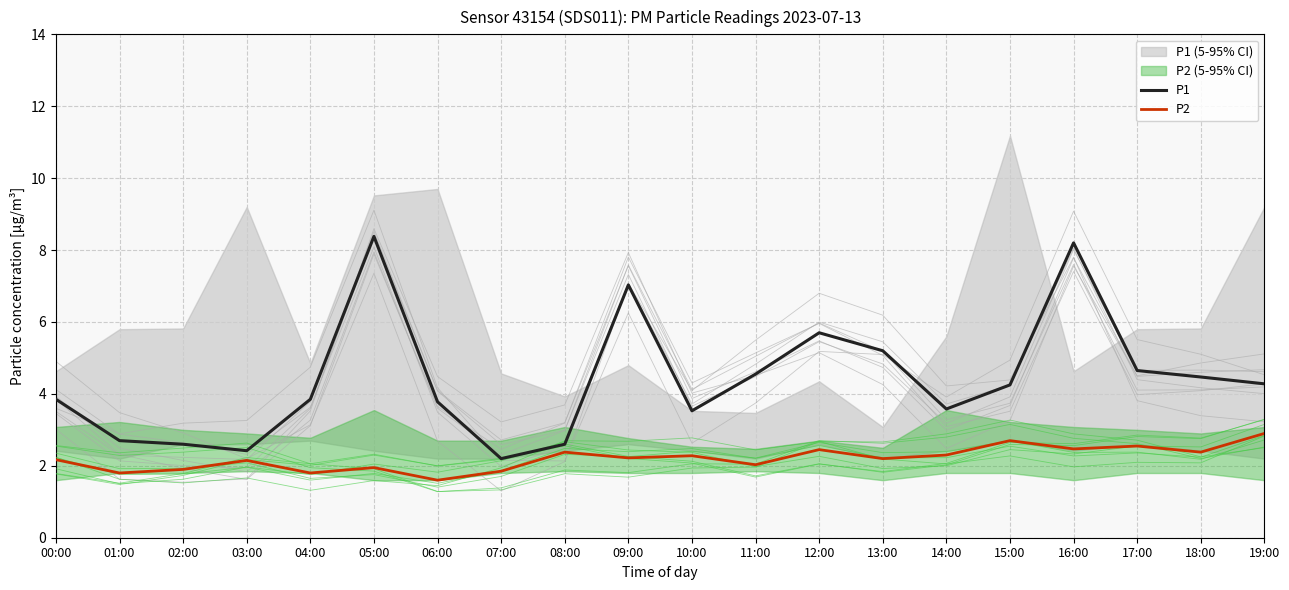

Reading left to right, extract all data points from this chart.

P1: 00:00=3.9	01:00=2.7	02:00=2.6	03:00=2.4	04:00=3.9	05:00=8.4	06:00=3.8	07:00=2.2	08:00=2.6	09:00=7.0	10:00=3.5	11:00=4.5	12:00=5.7	13:00=5.2	14:00=3.6	15:00=4.2	16:00=8.2	17:00=4.7	18:00=4.5	19:00=4.3
P2: 00:00=2.2	01:00=1.8	02:00=1.9	03:00=2.1	04:00=1.8	05:00=1.9	06:00=1.6	07:00=1.9	08:00=2.4	09:00=2.2	10:00=2.3	11:00=2.0	12:00=2.5	13:00=2.2	14:00=2.3	15:00=2.7	16:00=2.5	17:00=2.5	18:00=2.4	19:00=2.9